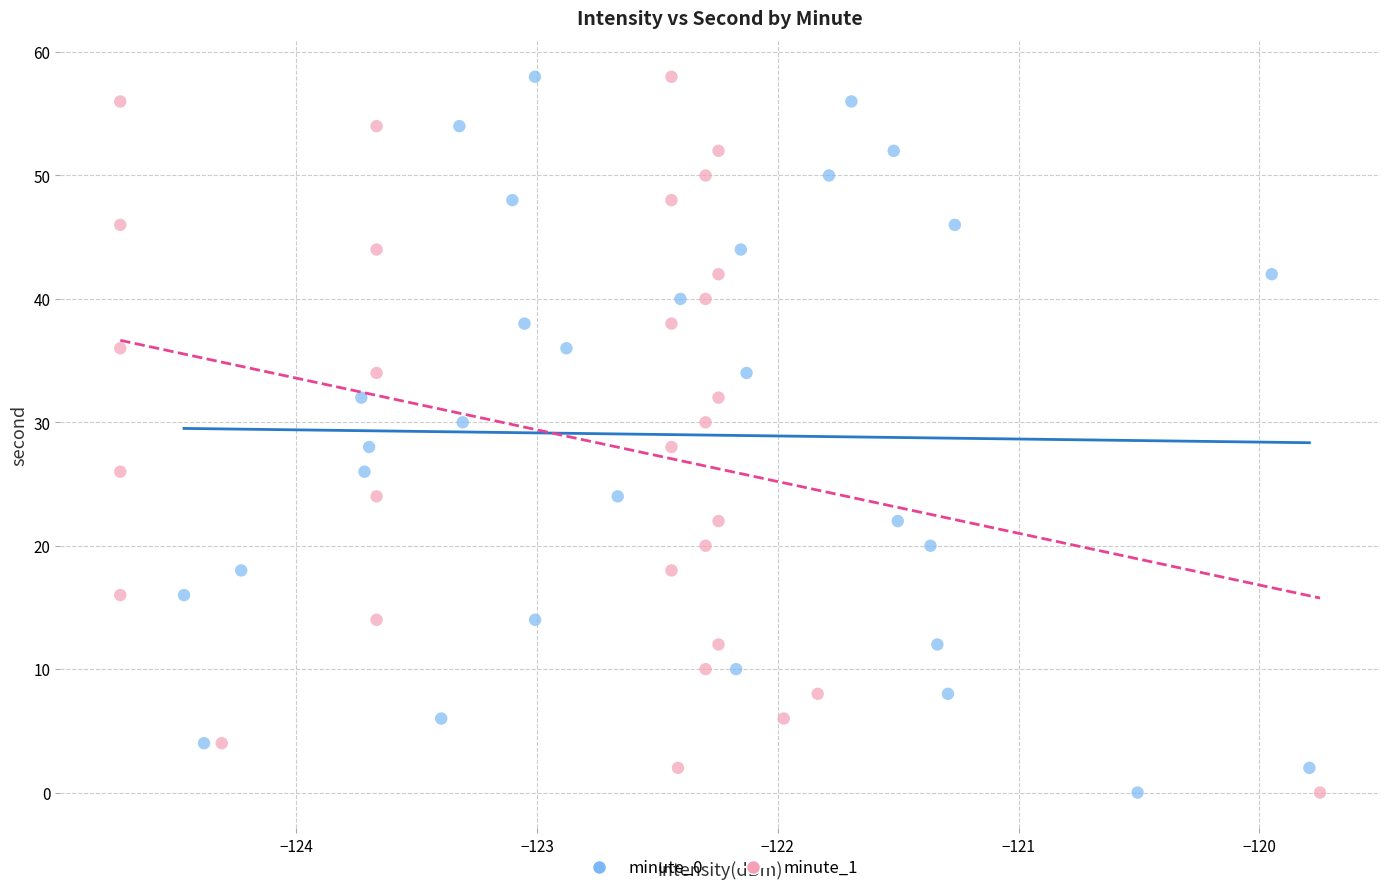

What are all the series names shown in the legend?

minute_0, minute_1